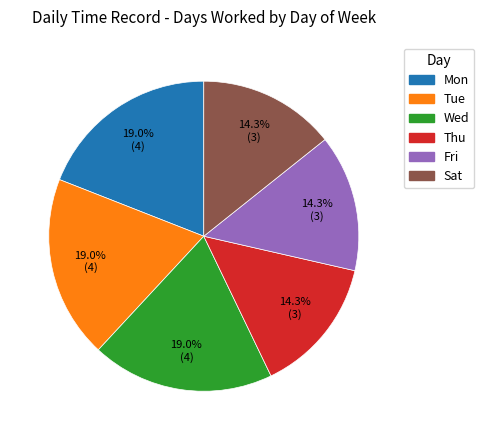

Between Fri and Tue, which is larger?

Tue